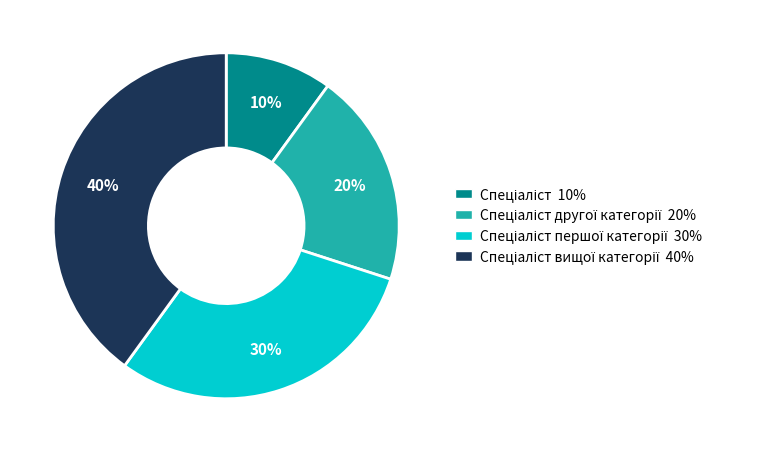

How many slices are in this pie chart?

4